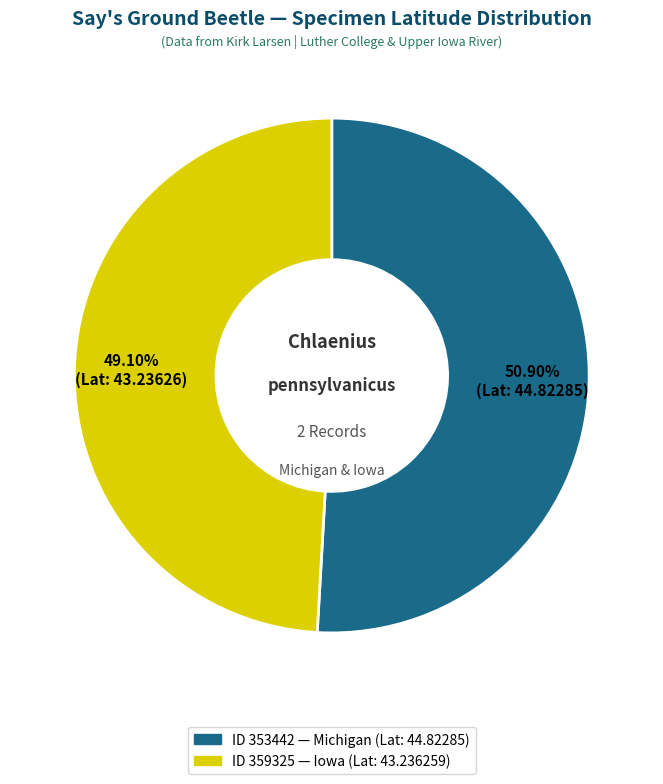

Is there any slice that represents more than half of the pie?

Yes